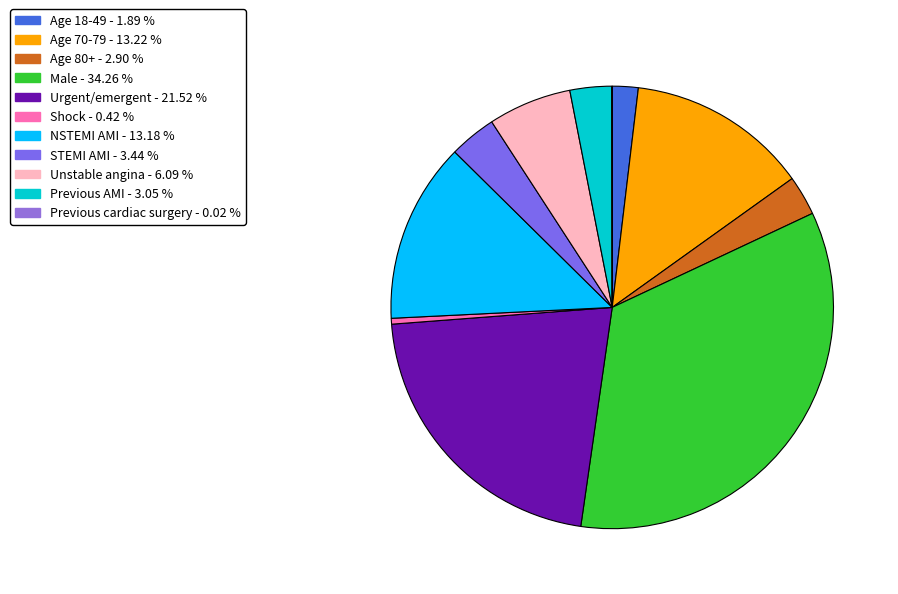

Is STEMI AMI the majority of the pie?

No